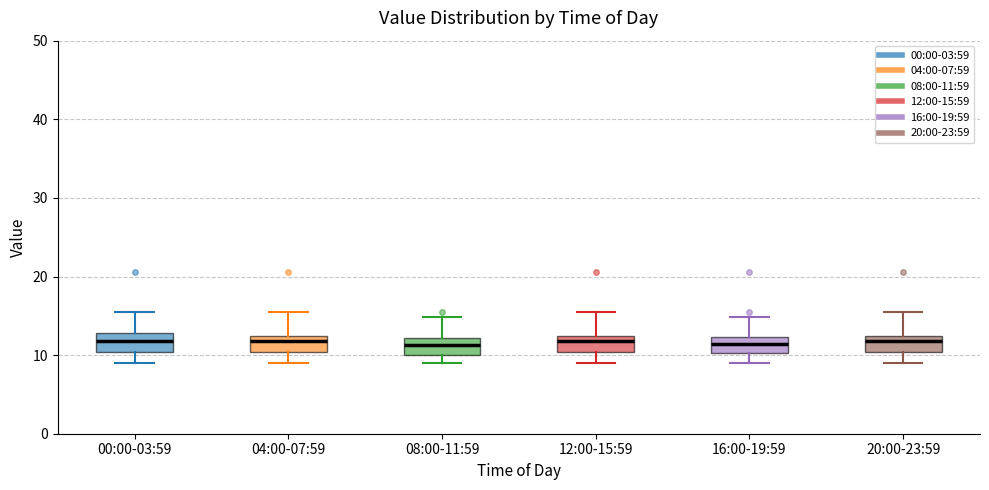

Reading left to right, read every box against the y-axis: the position of its median line, the range the box covers, and the ends of its whiskers. The values are not printed on the chart, so give them approximately, as read against the axis.

00:00-03:59: median 12, box 10 to 13, whiskers 9 to 16
04:00-07:59: median 12 (just below the box's upper edge), box 10 to 12, whiskers 9 to 16
08:00-11:59: median 11, box 10 to 12, whiskers 9 to 15
12:00-15:59: median 12 (just below the box's upper edge), box 10 to 12, whiskers 9 to 16
16:00-19:59: median 11, box 10 to 12, whiskers 9 to 15
20:00-23:59: median 12 (just below the box's upper edge), box 10 to 12, whiskers 9 to 16